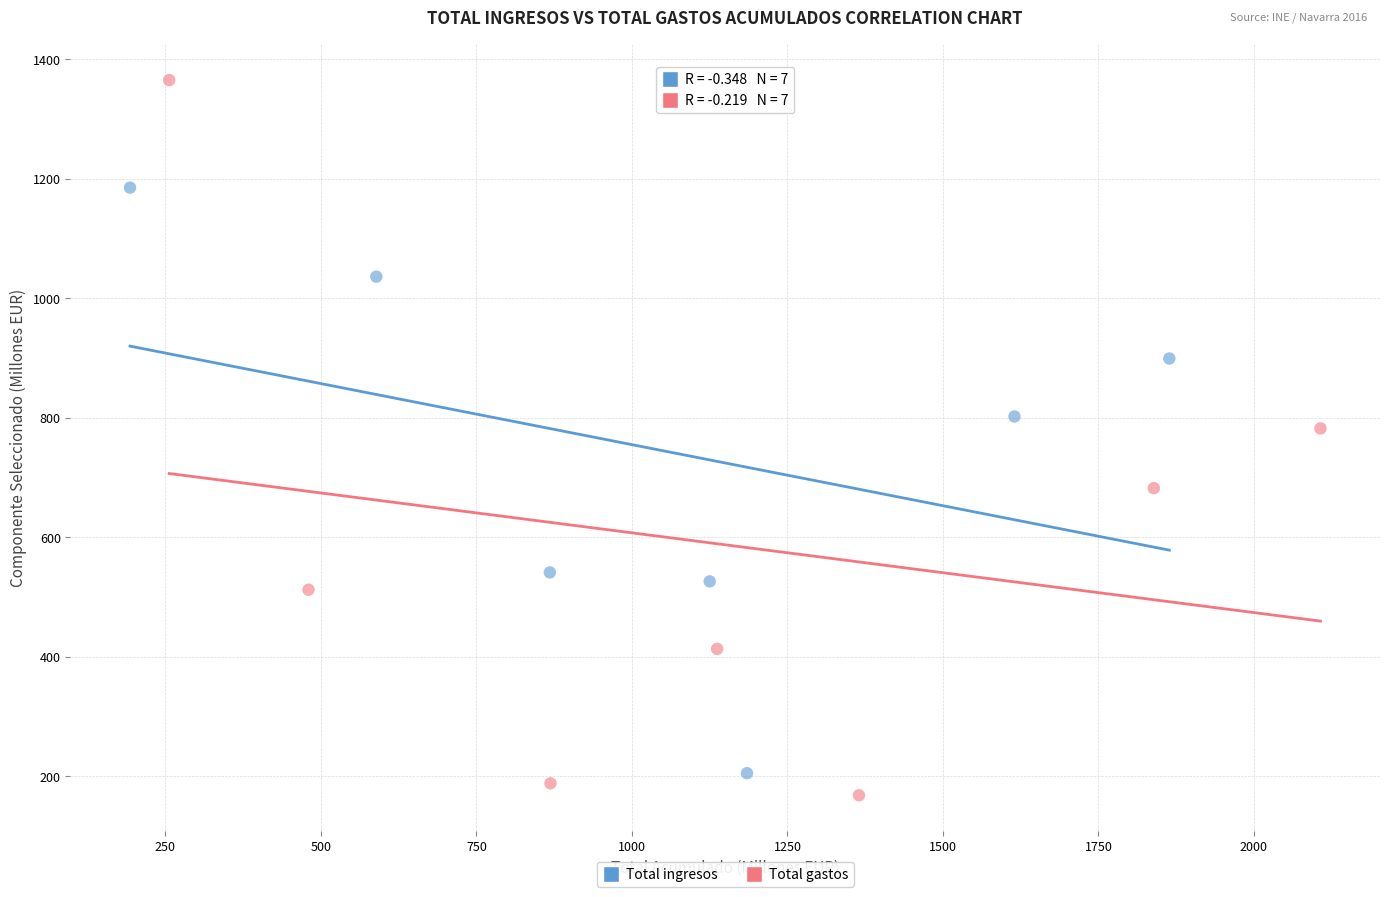

What are all the series names shown in the legend?

Total ingresos, Total gastos